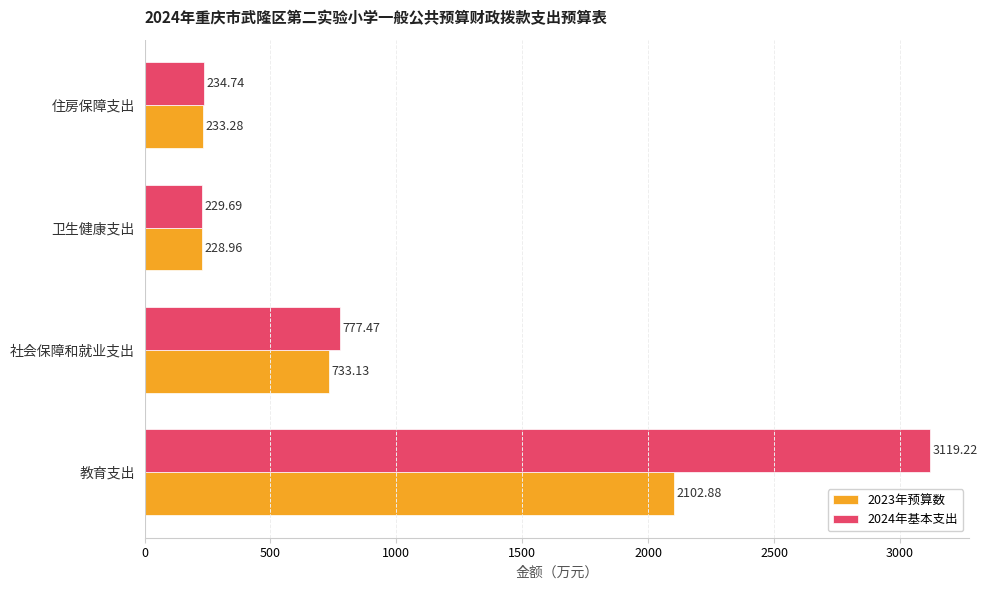

Which category has the lowest value across all series?

卫生健康支出